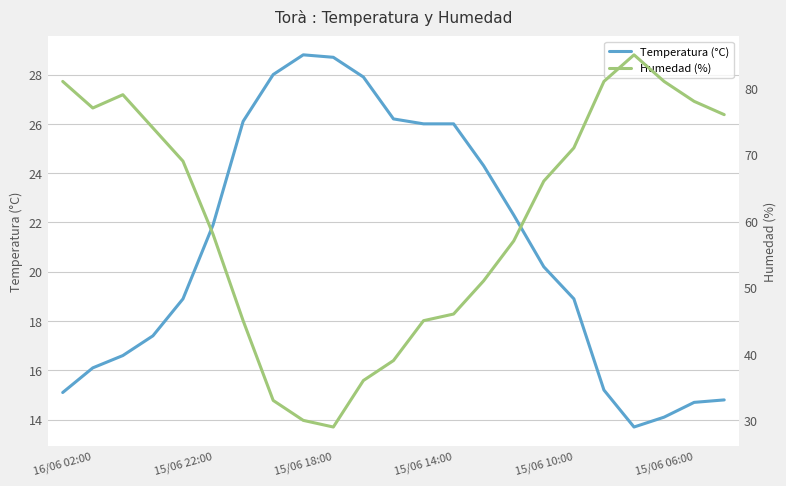

Rank the series by their average value, from highest to lowest.

Humedad (%), Temperatura (°C)